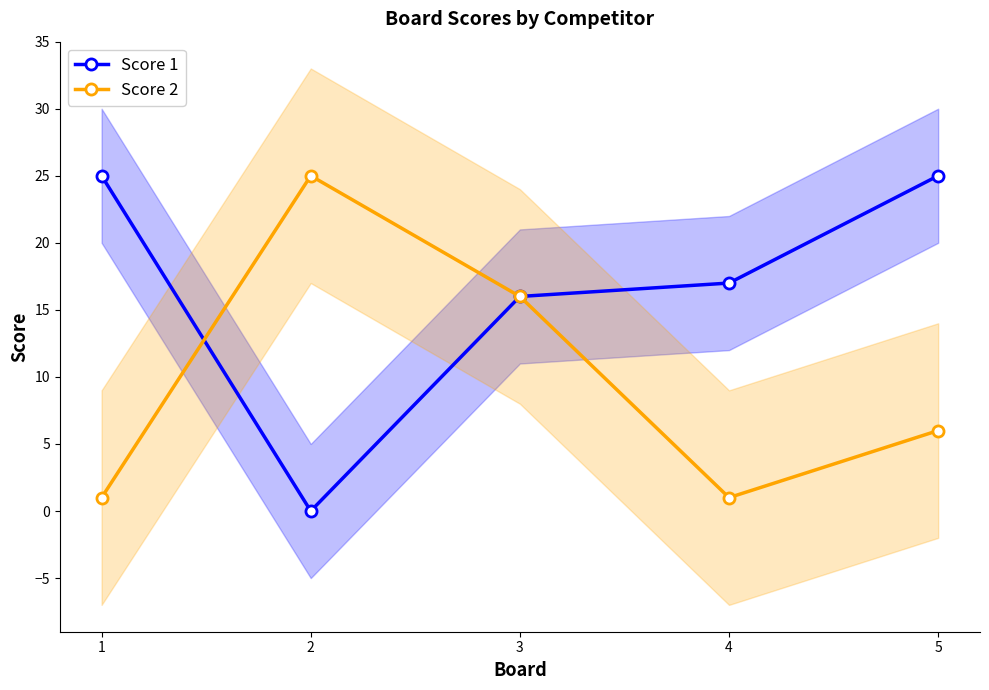

How many interior local valleys does the Score 1 series have?

1